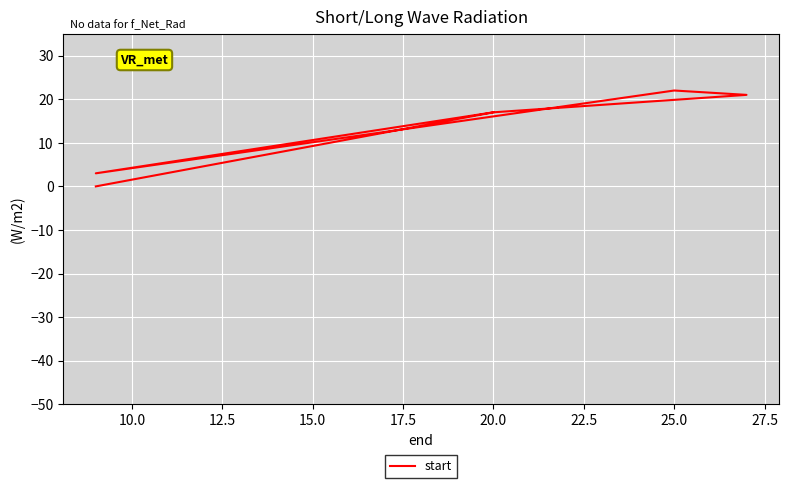

What is the value of the 4th point from the left?

22